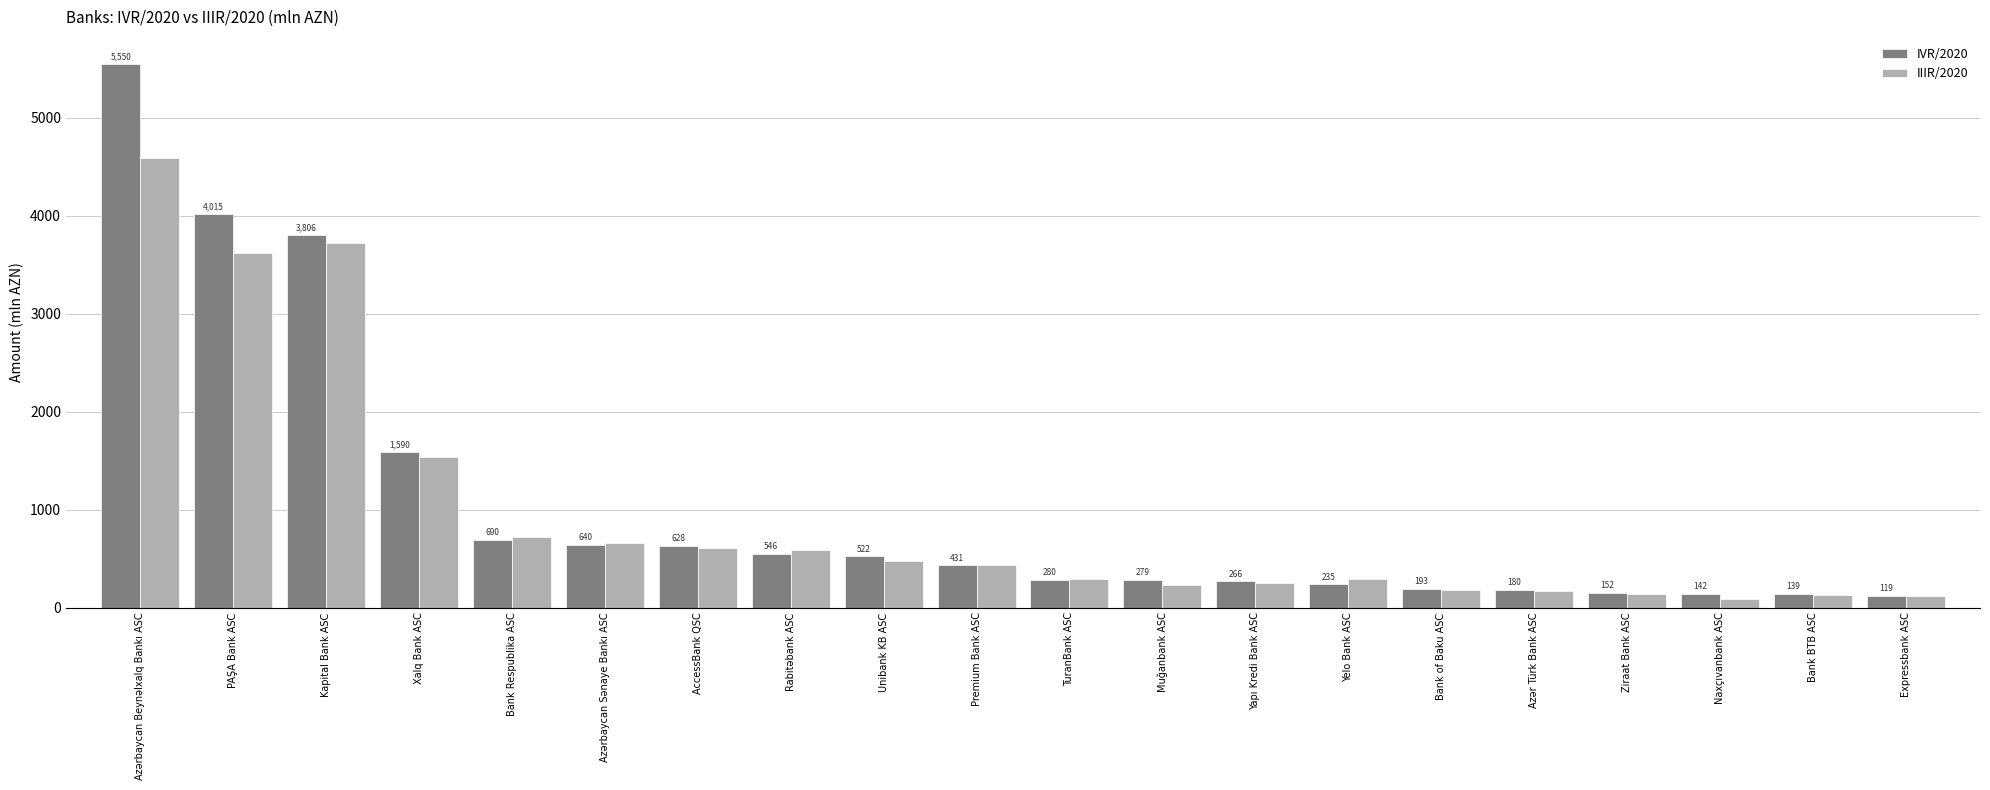

Is it true that IIIR/2020 equals 606.3 at AccessBank QSC?

True